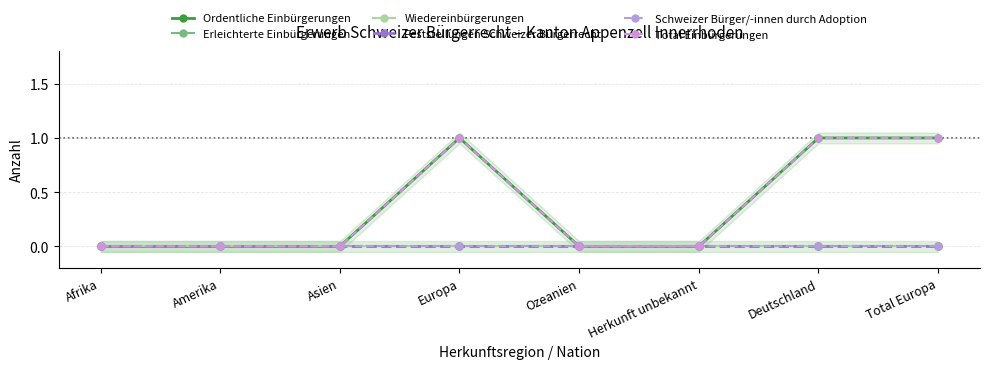

Which category has the highest value in the Erleichterte Einbürgerungen series?

Afrika